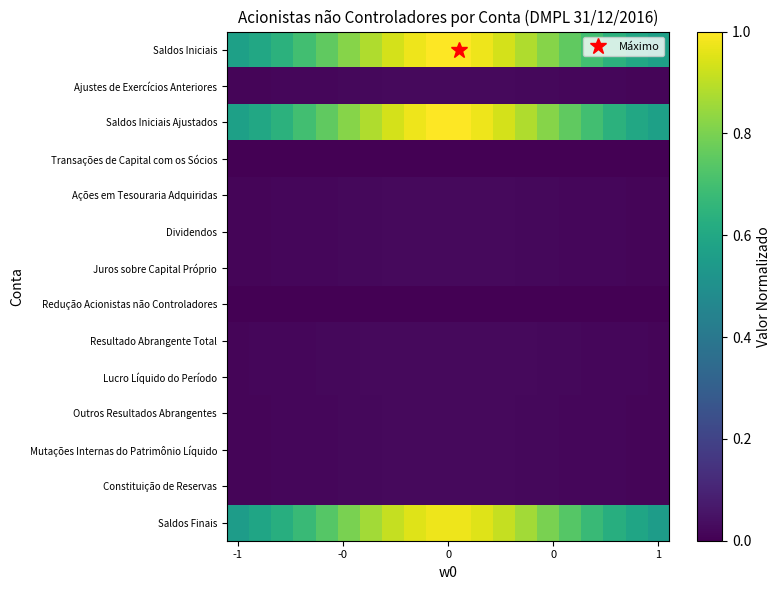

At which category is the sum across all series the highest?

9